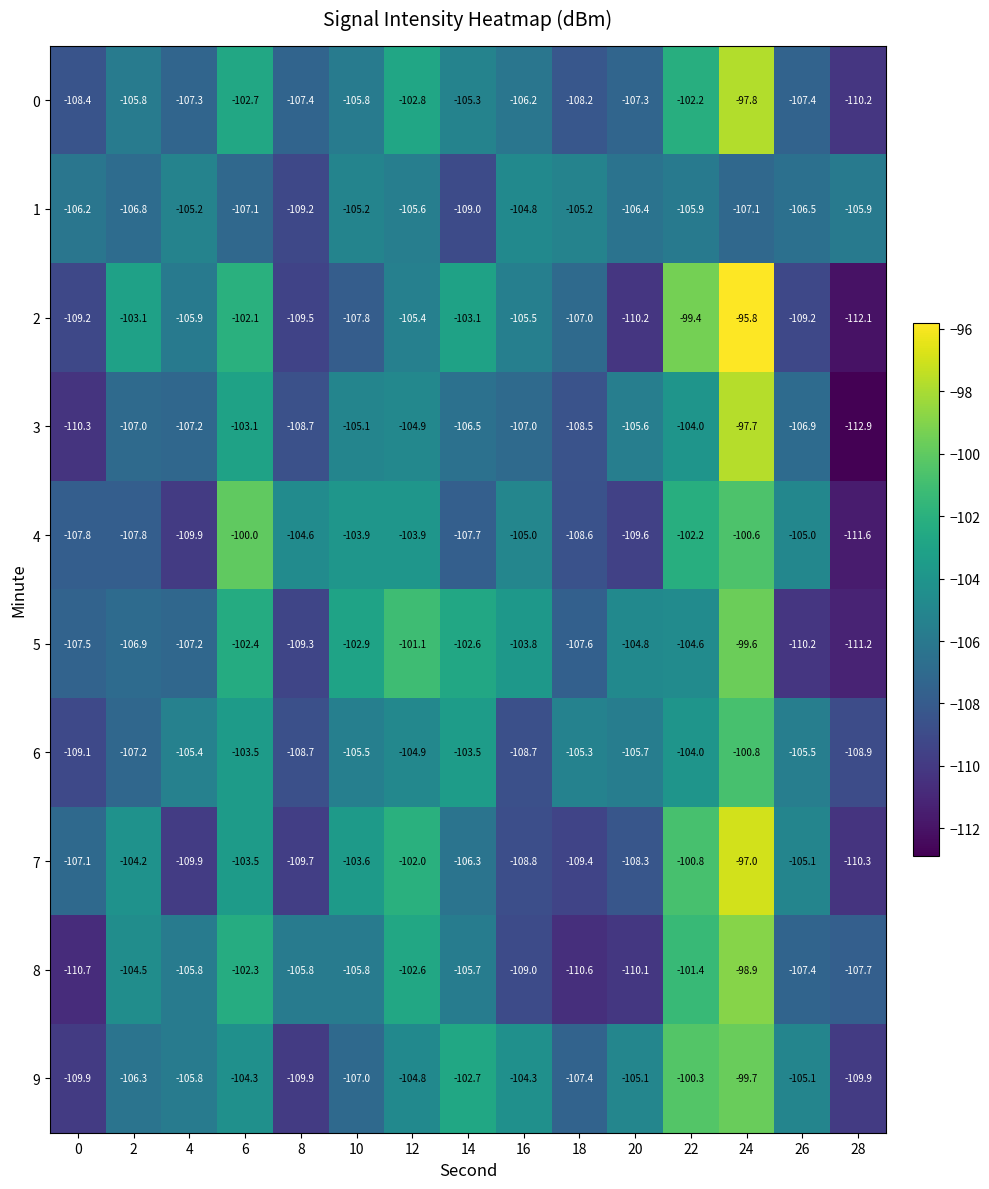

Is it true that 2 equals -109.5 at 8?

True